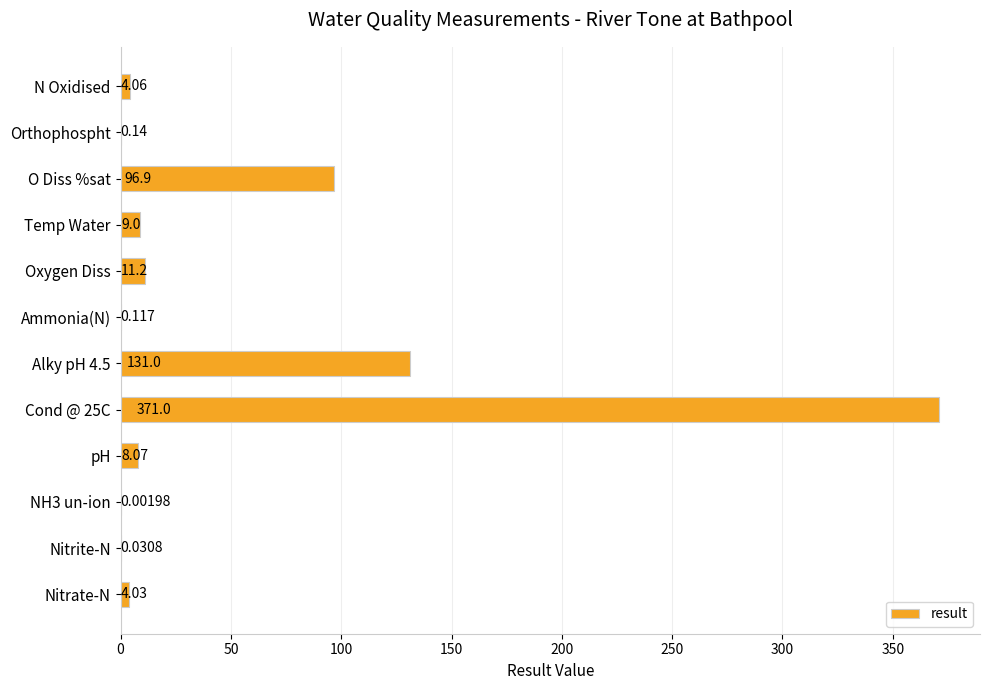

Which has a higher value, Temp Water or O Diss %sat?

O Diss %sat